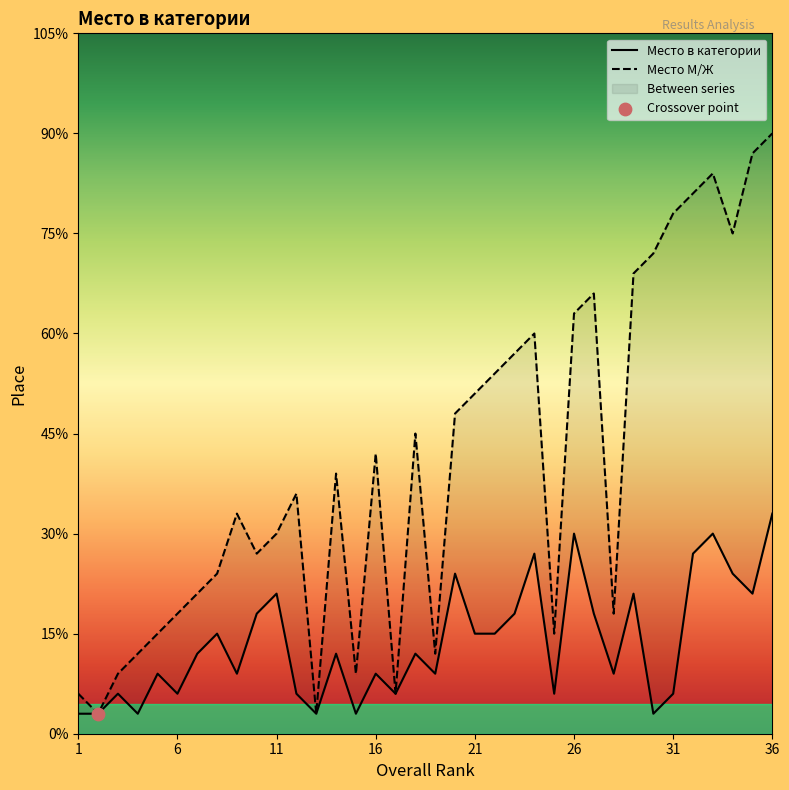

Which series has the largest total across all categories?

Место М/Ж